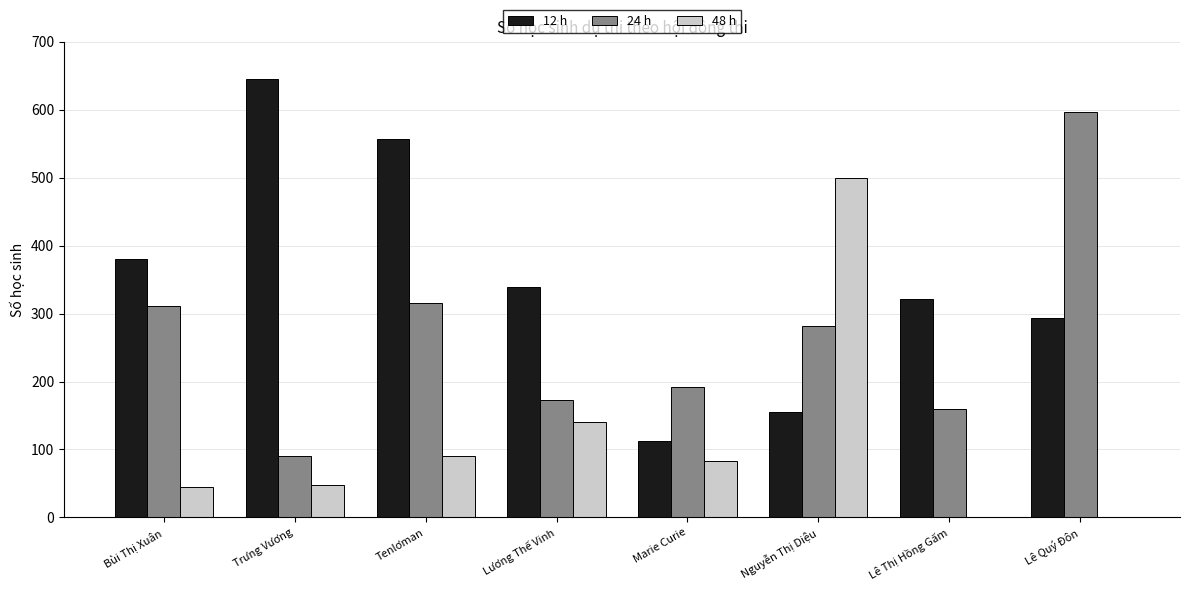

The value of 48 h at Nguyễn Thị Diệu is 499. True or false?

True